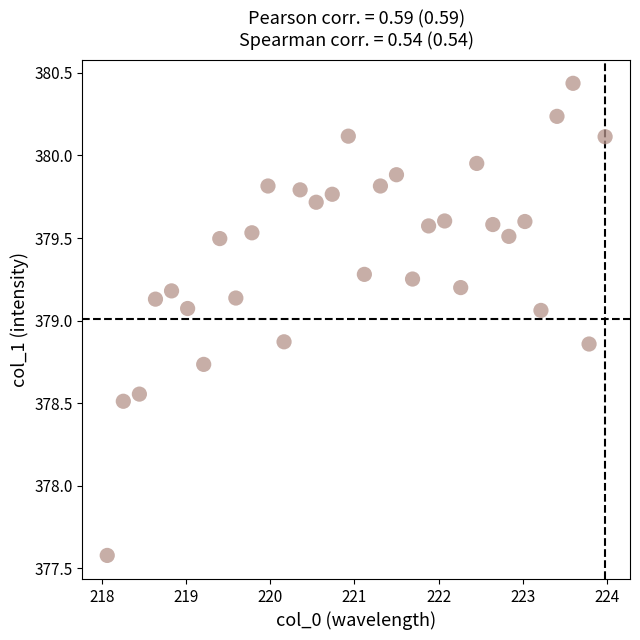

What is the range of X values (max minus min)?

5.9